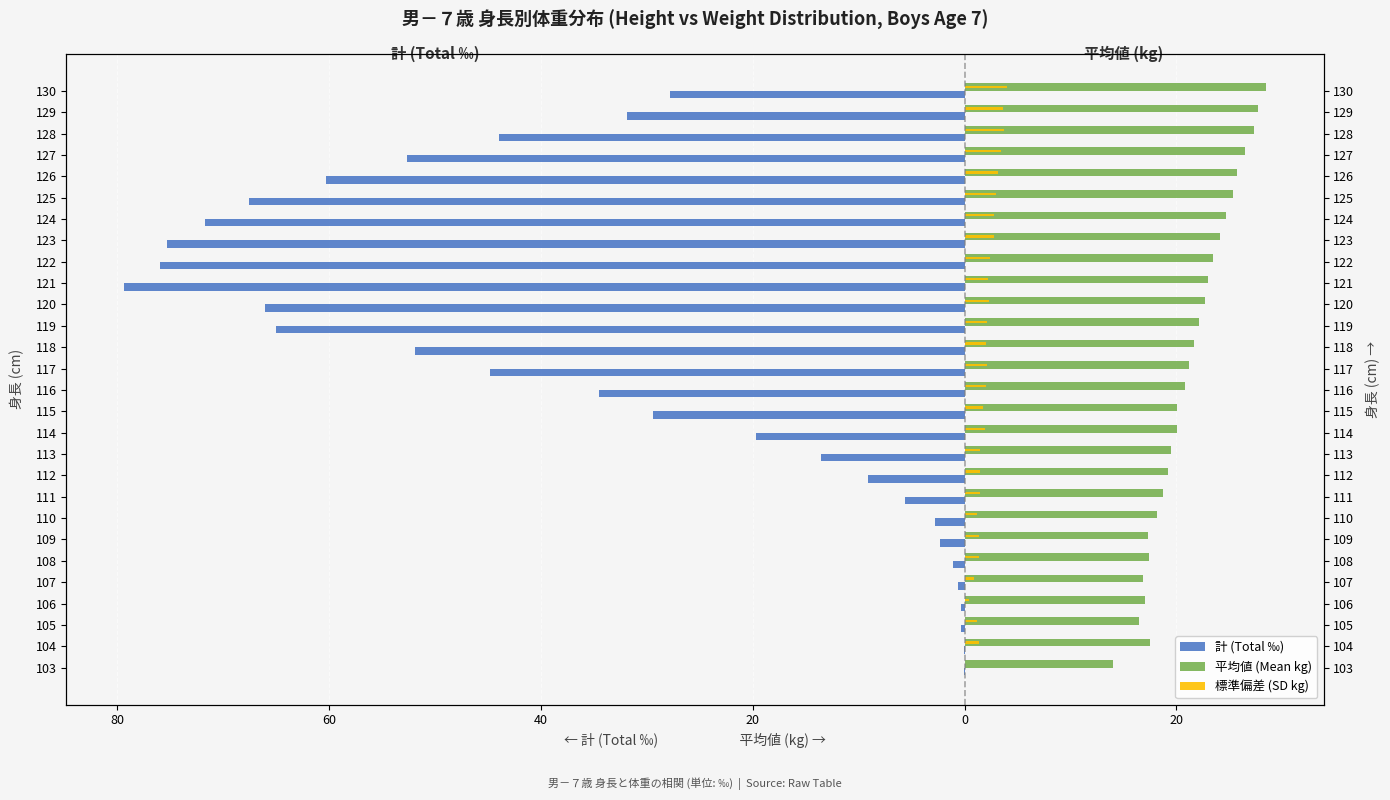

How many bars are there in each group?

3